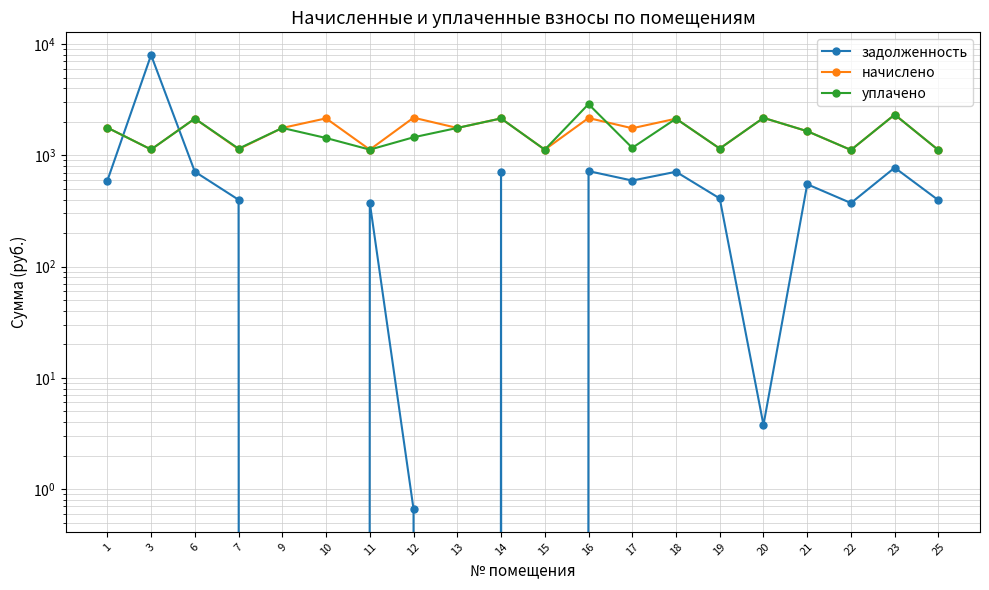

How many lines are shown in the chart?

3